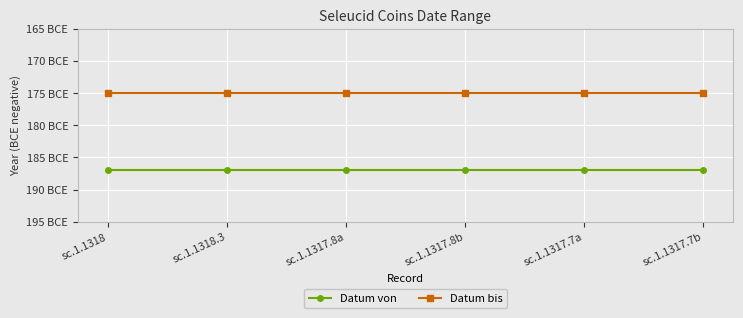

What are all the series names shown in the legend?

Datum von, Datum bis